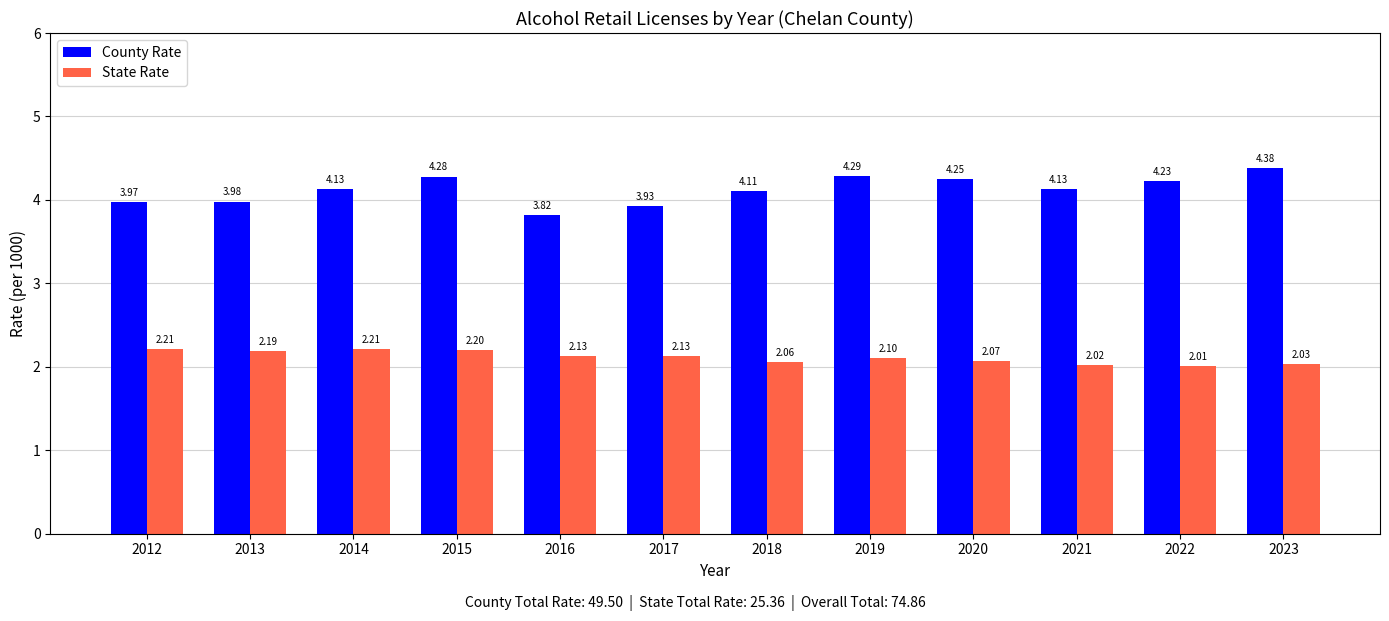

Where does the County Rate series first go above 4?

2014